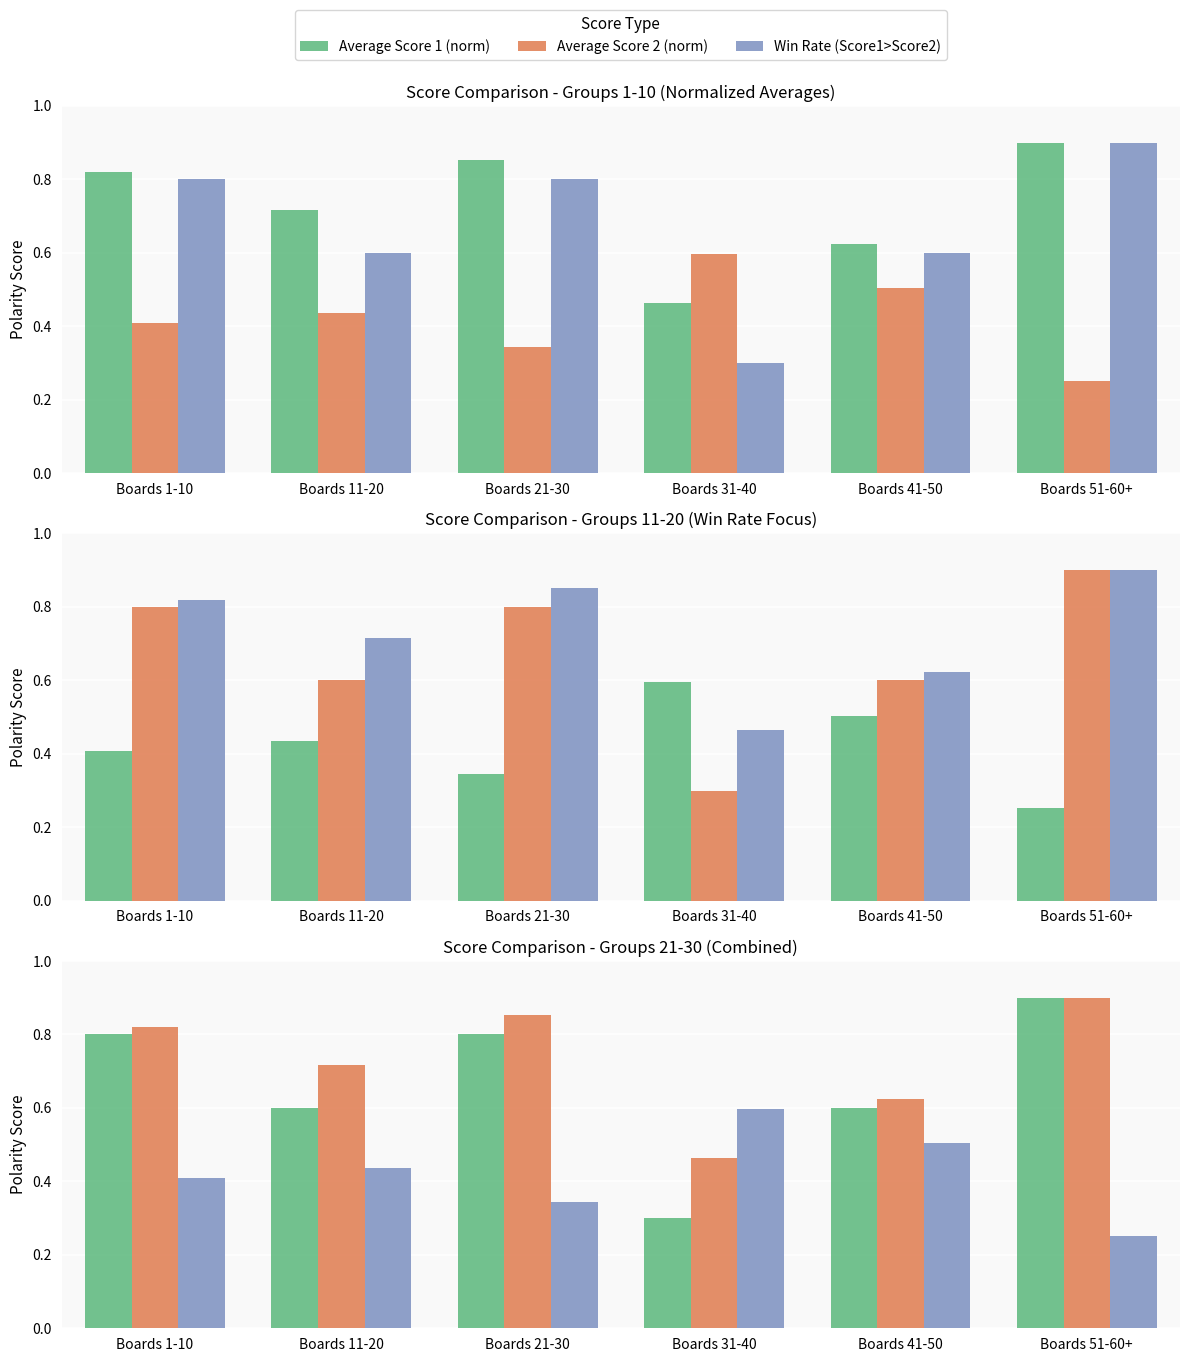

What are all the series names shown in the legend?

Average Score 1 (norm), Average Score 2 (norm), Win Rate (Score1>Score2)